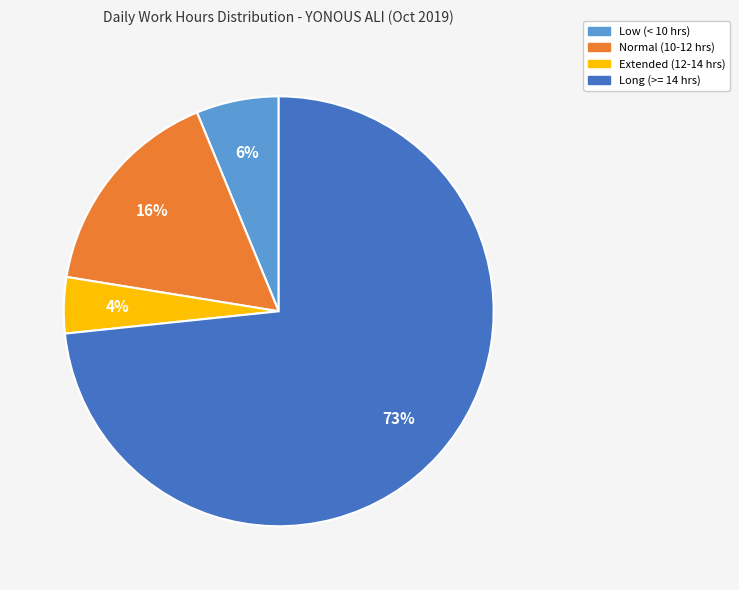

To the nearest percent, what is the average slice percentage?

25%